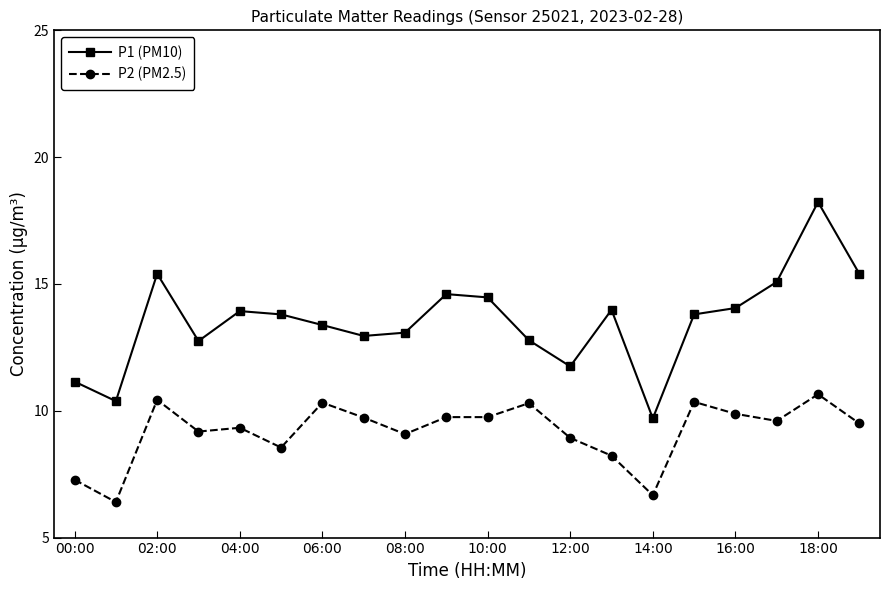

What is the minimum value shown in the chart?

6.4